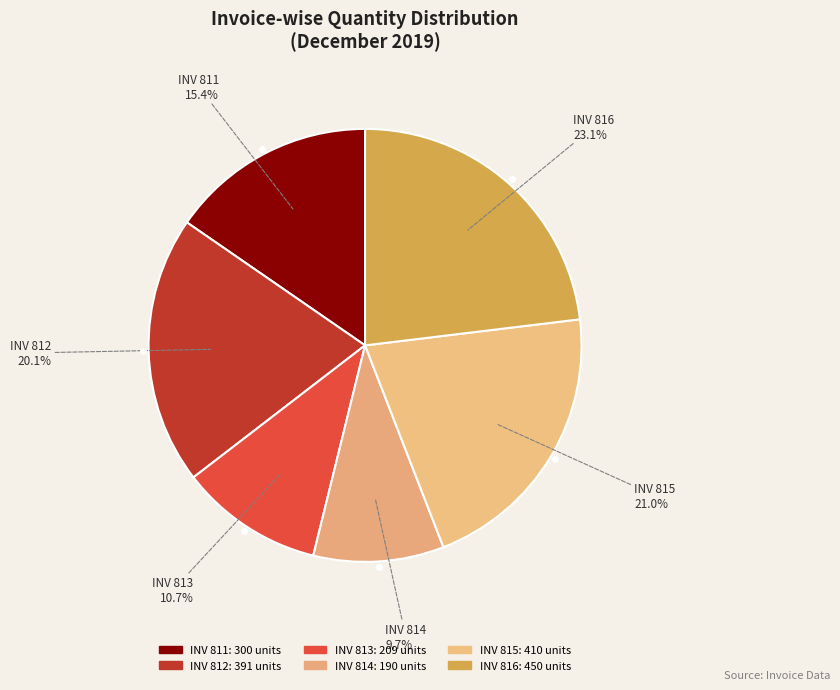

Count the number of slices in the pie.

6